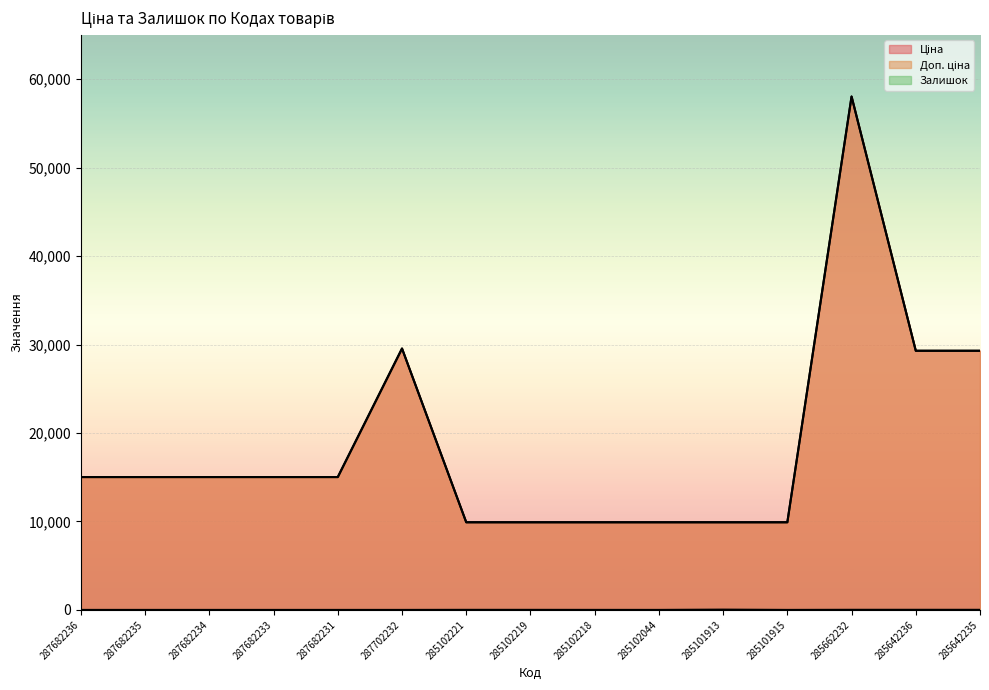

What is the maximum value shown in the chart?

58037.0